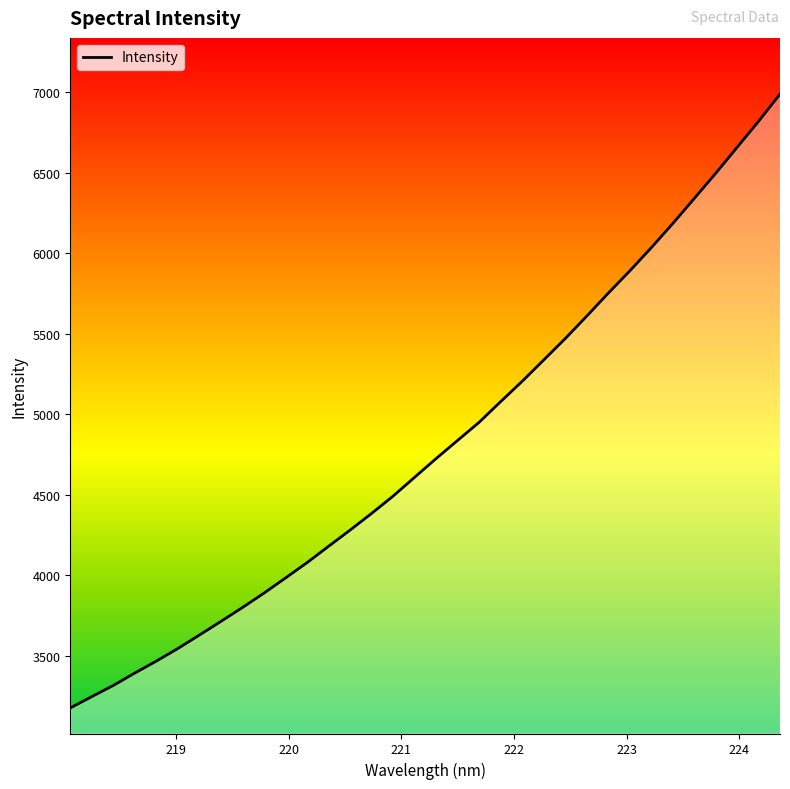

What is the difference between the maximum and minimum values?

3813.7